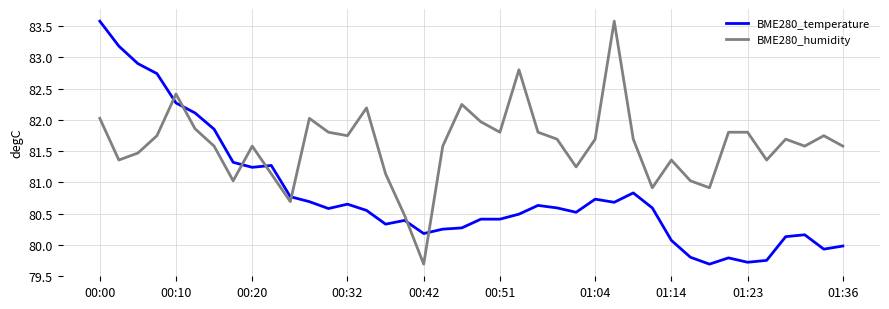

How many intersections are there between BME280_temperature and BME280_humidity?

7